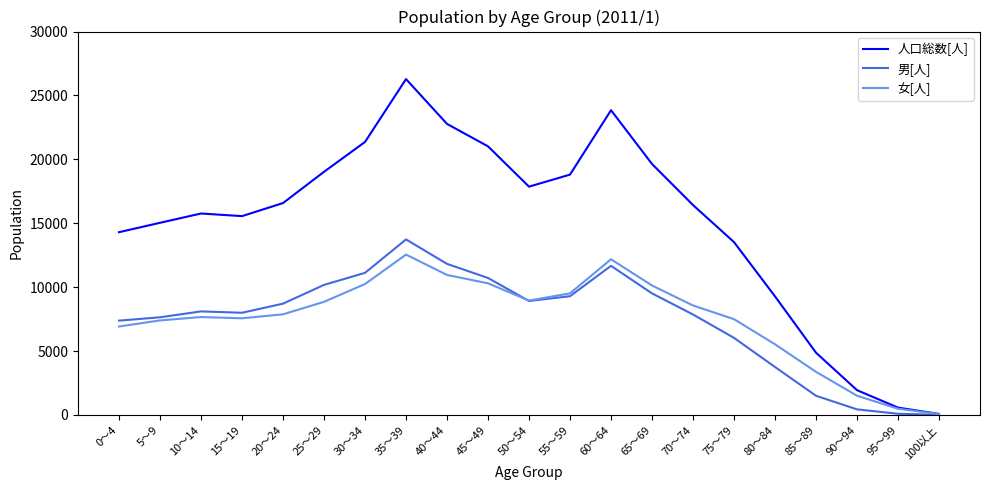

What position from the right is 80～84?

5